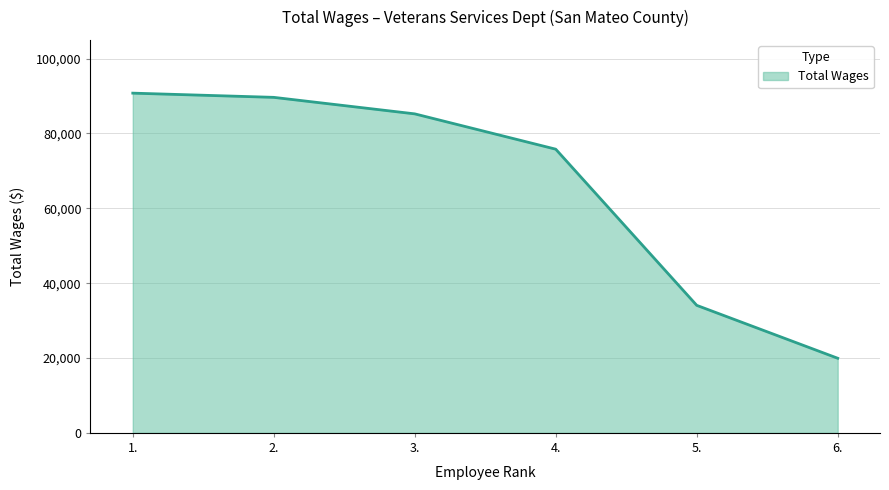

Read the value at 2., to the nearest 100.

89600